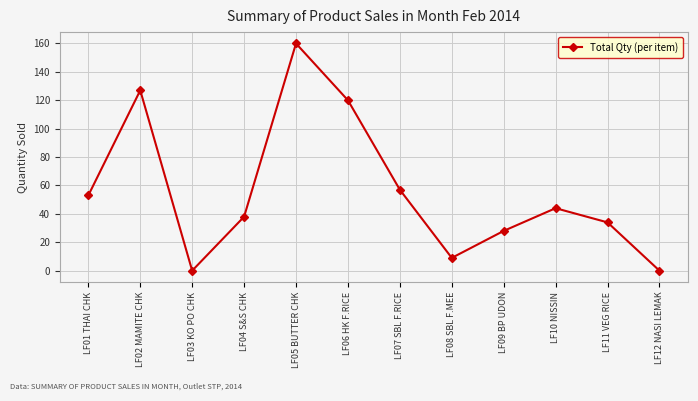

Reading left to right, what are all the values shown in this chart?

LF01 THAI CHK=53	LF02 MAMITE CHK=127	LF03 KO PO CHK=0	LF04 S&S CHK=38	LF05 BUTTER CHK=160	LF06 HK F.RICE=120	LF07 SBL F.RICE=57	LF08 SBL F.MEE=9	LF09 BP UDON=28	LF10 NISSIN=44	LF11 VEG RICE=34	LF12 NASI LEMAK=0